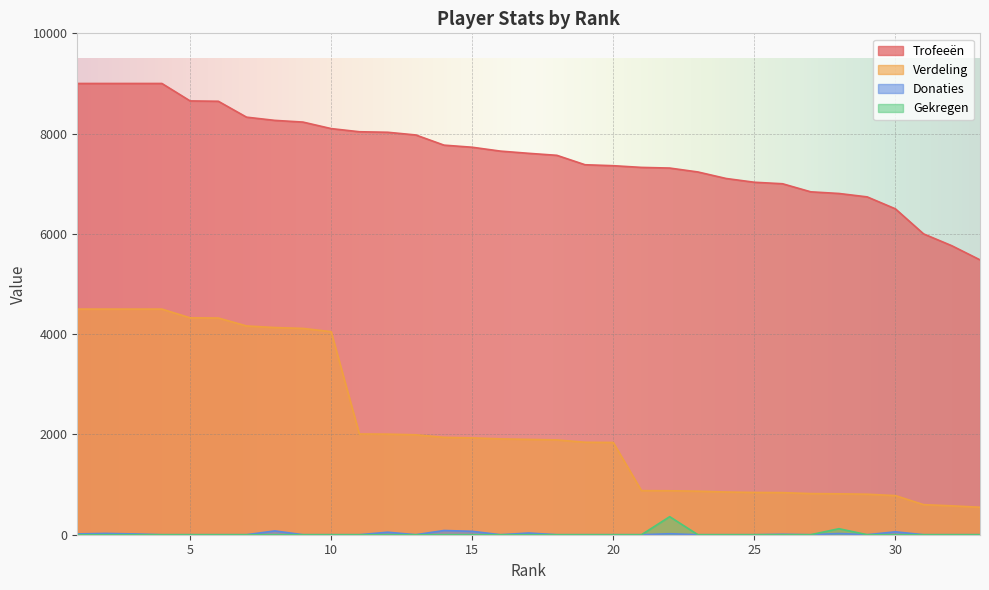

What is the maximum value for Trofeeën?

9000